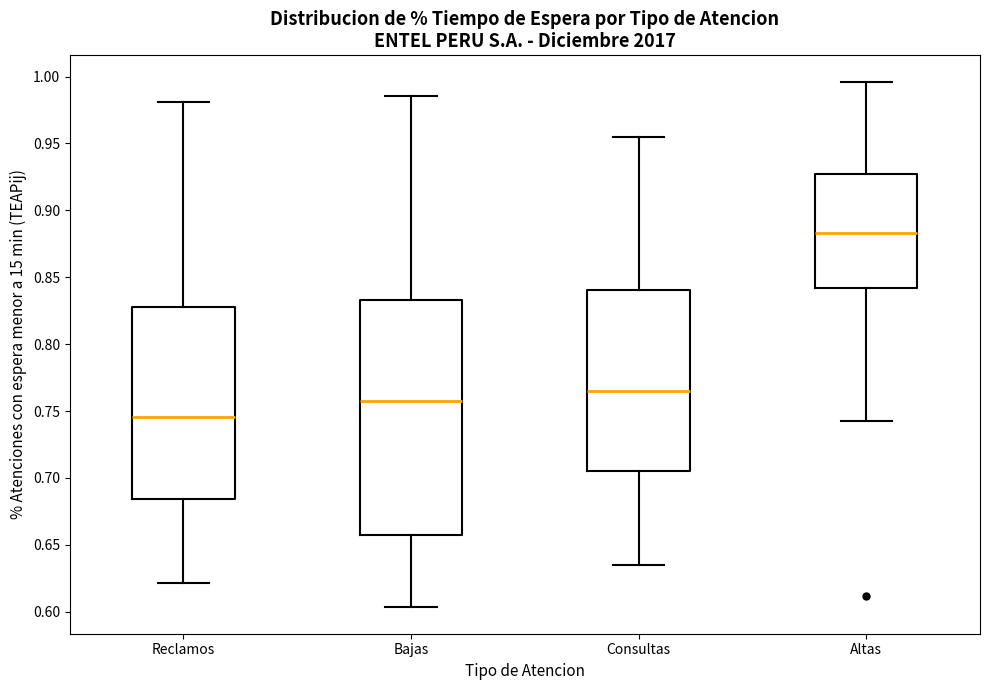

Which box's median line is the highest?

Altas